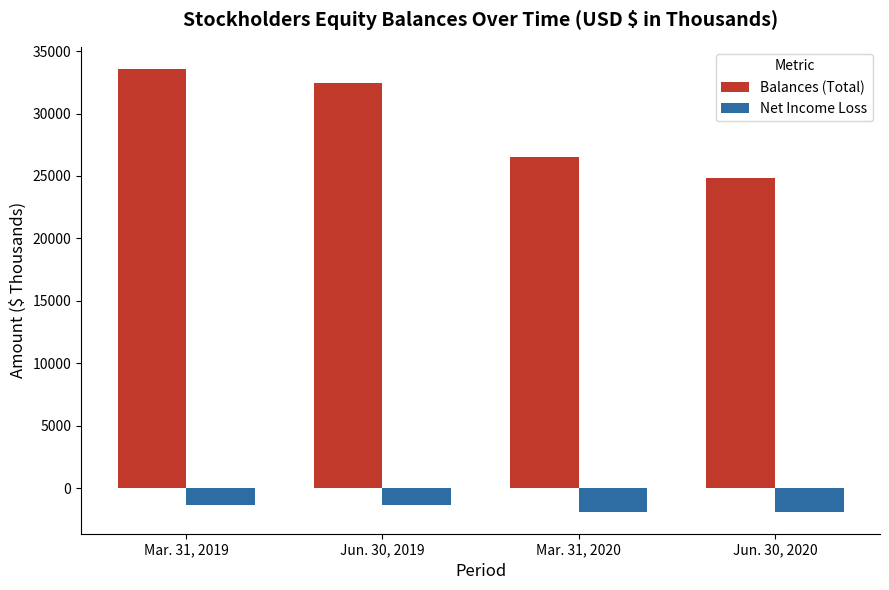

Which label corresponds to the largest value in the chart?

Mar. 31, 2019